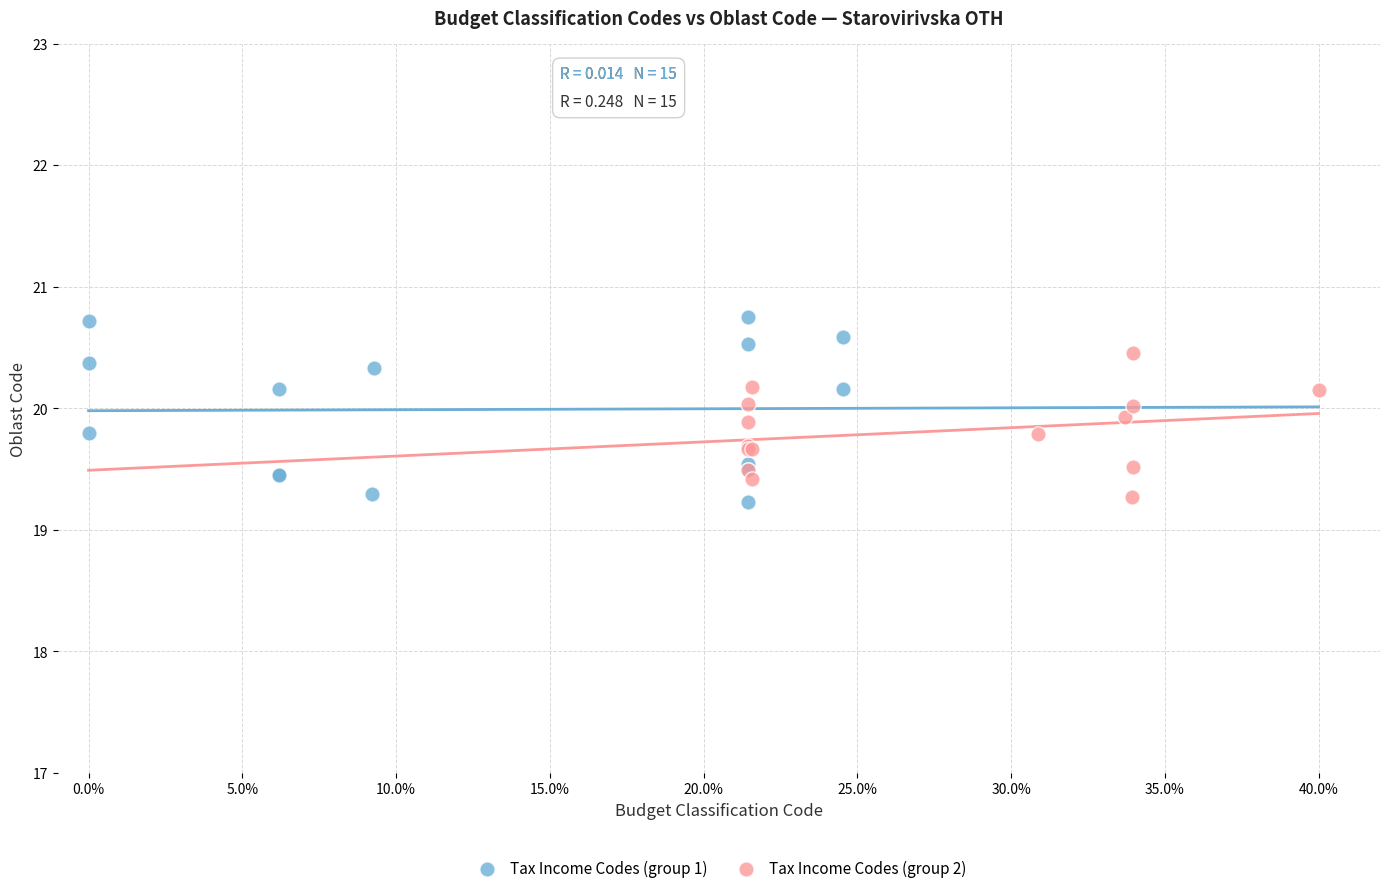

Which series has the largest Y range (max minus min)?

Tax Income Codes (group 1)